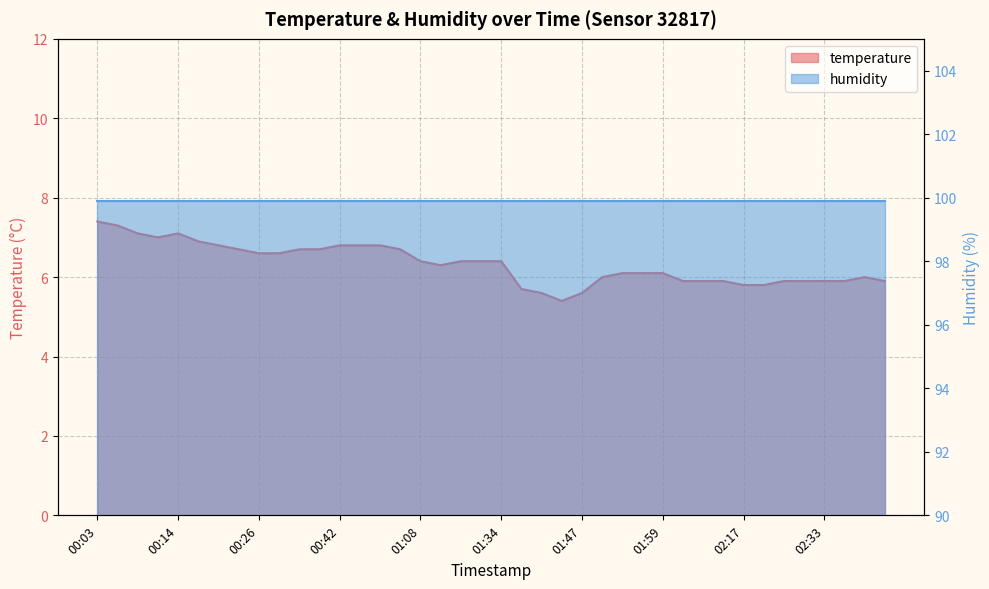

Reading left to right, list all the values displayed in this chart.

7.4	7.3	7.1	7.0	7.1	6.9	6.8	6.7	6.6	6.6	6.7	6.7	6.8	6.8	6.8	6.7	6.4	6.3	6.4	6.4	6.4	5.7	5.6	5.4	5.6	6.0	6.1	6.1	6.1	5.9	5.9	5.9	5.8	5.8	5.9	5.9	5.9	5.9	6.0	5.9